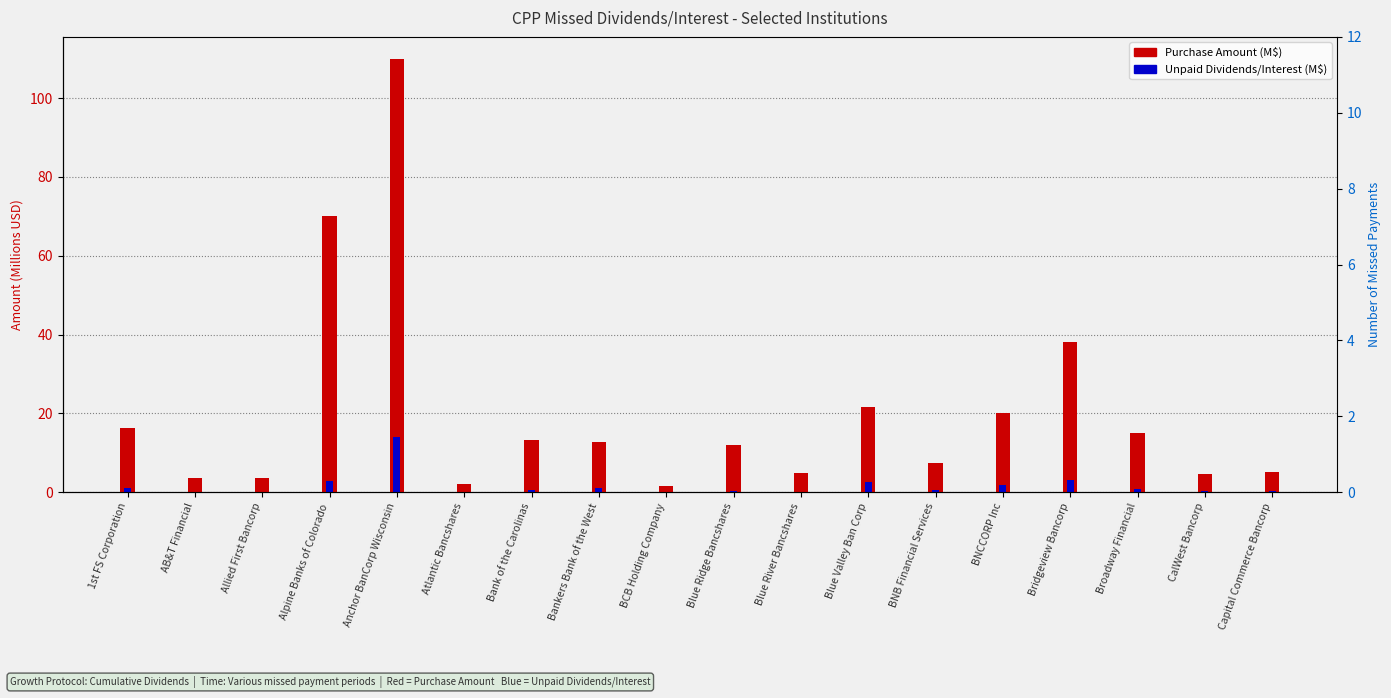

What is the difference between the second highest and minimum values in the Purchase Amount (M$) series?

68.3